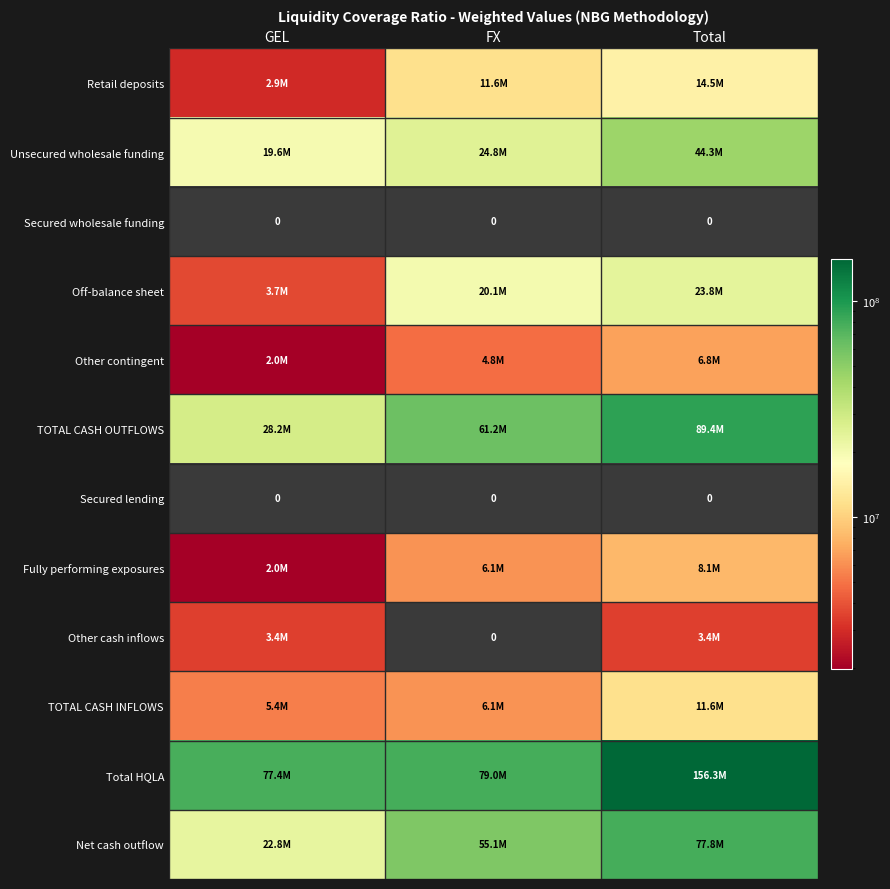

The Unsecured wholesale funding series shows 44329448.5 at Total. True or false?

True